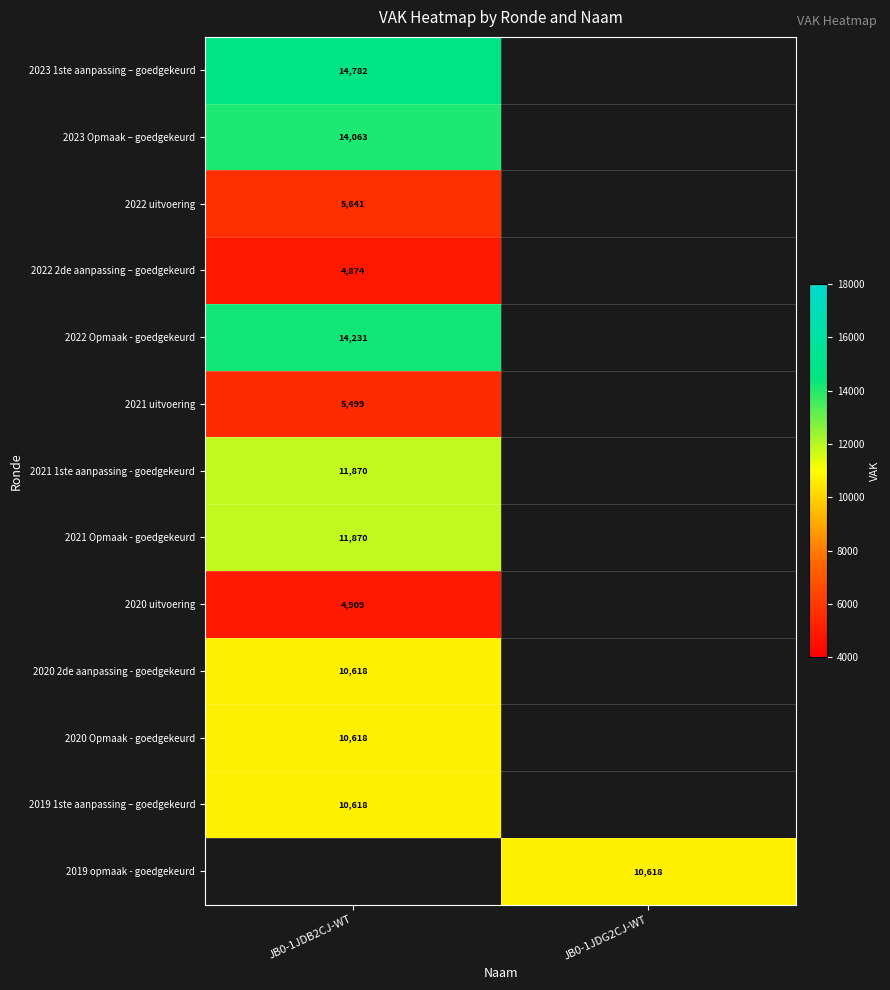

Is it true that 2022 Opmaak - goedgekeurd equals 20901 at JB0-1JDB2CJ-WT?

False